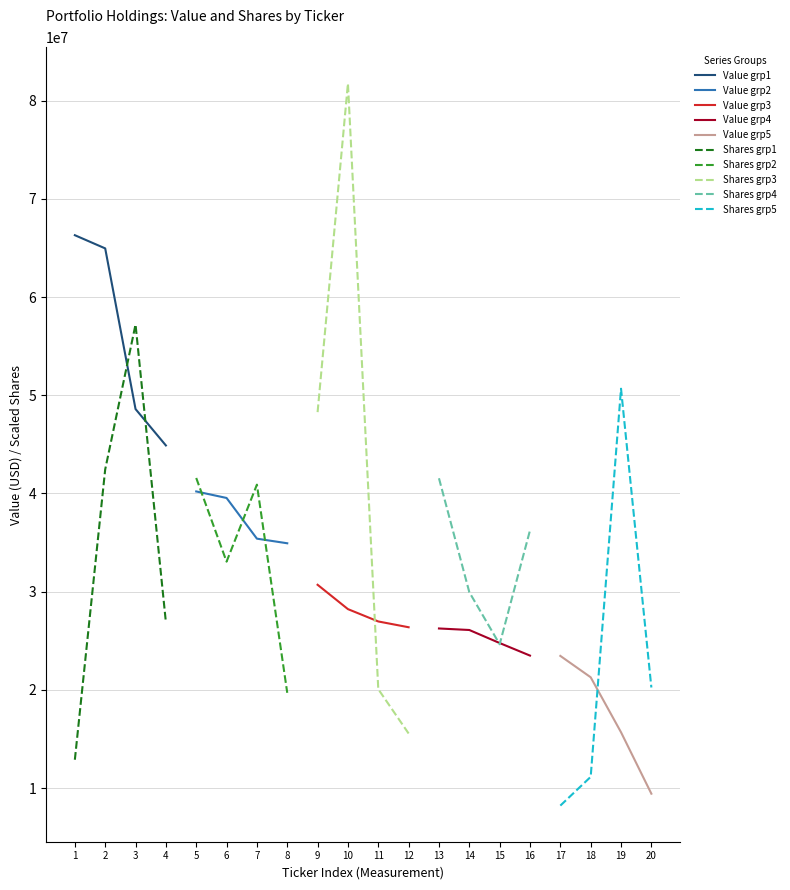

What is the highest value of the Shares grp1 series?

57201360